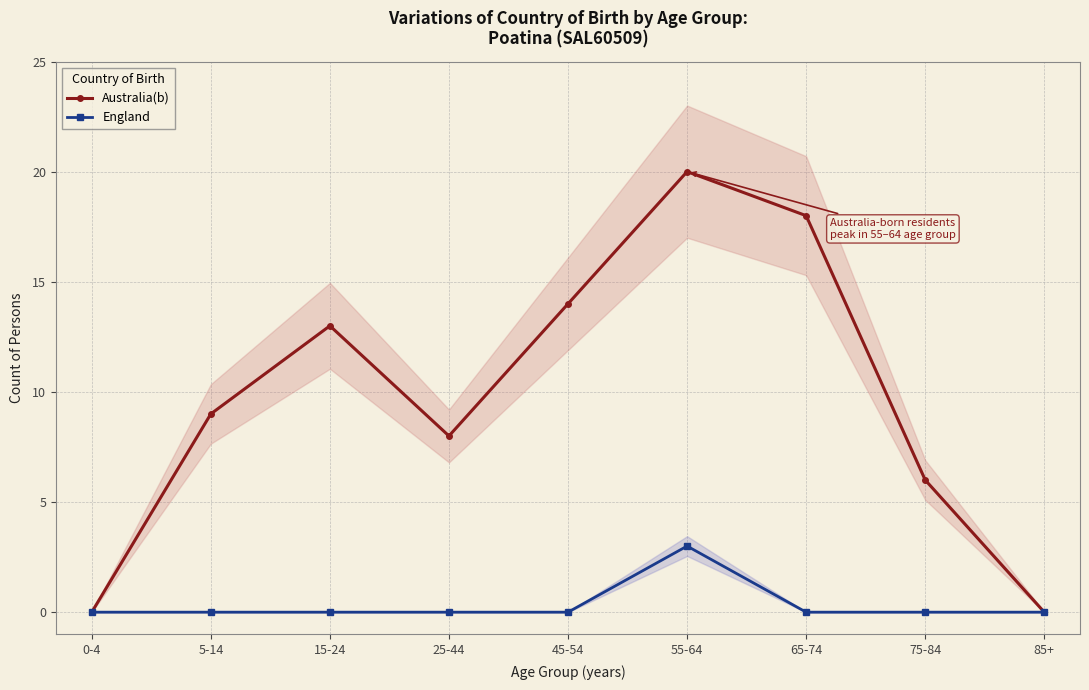

Rank the series at 0-4 from highest to lowest value.

Australia(b), England